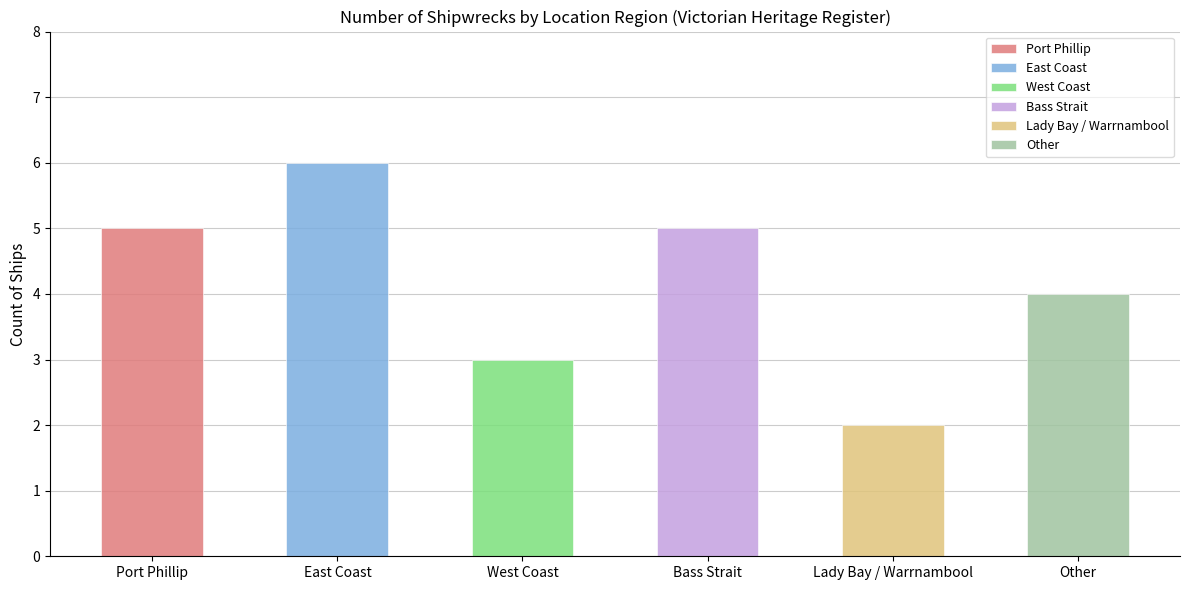

What is the difference between the maximum and second lowest values?

3